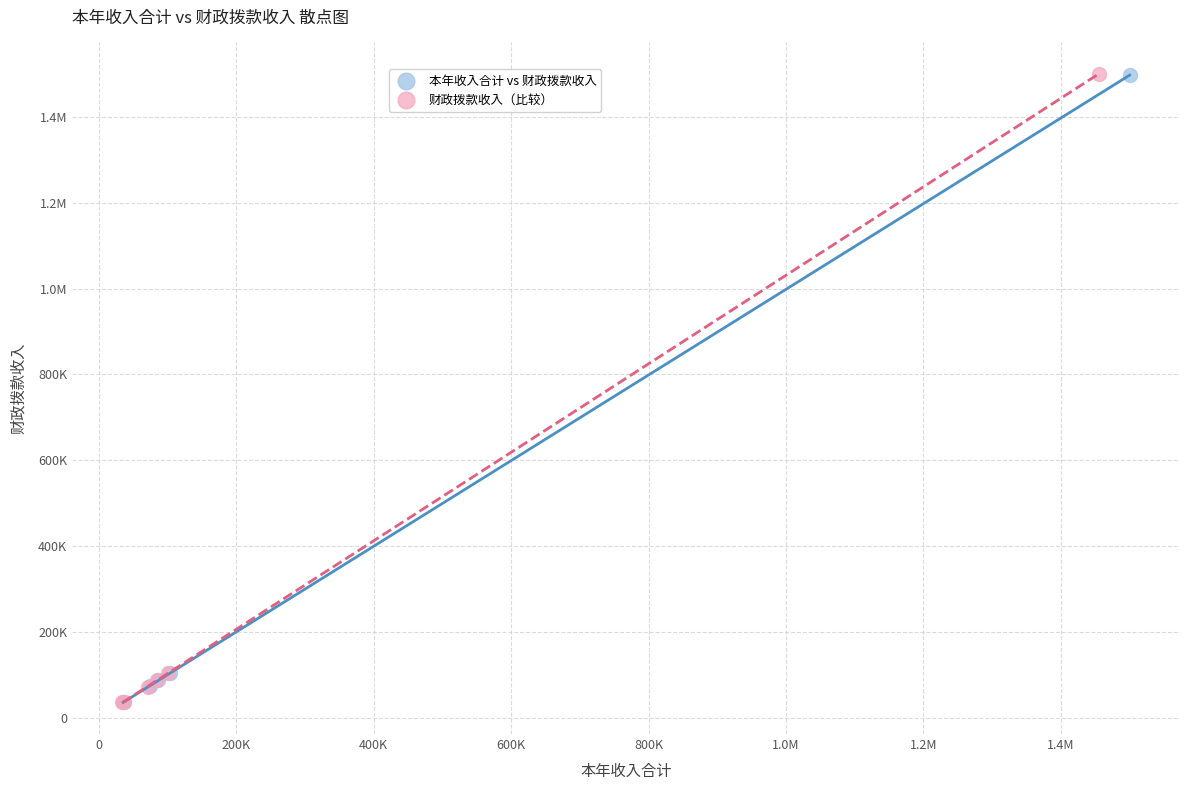

What are all the series names shown in the legend?

本年收入合计 vs 财政拨款收入, 财政拨款收入（比较）